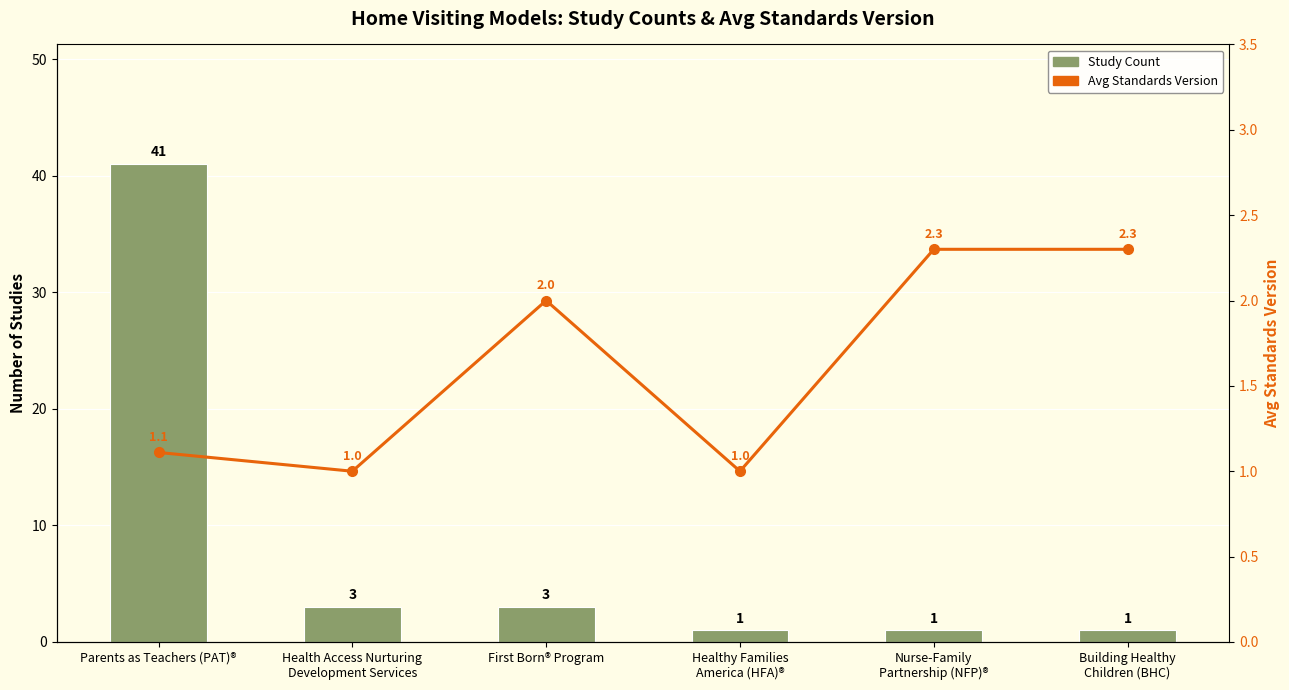

What is the sum of all Avg Standards Version values?

9.7